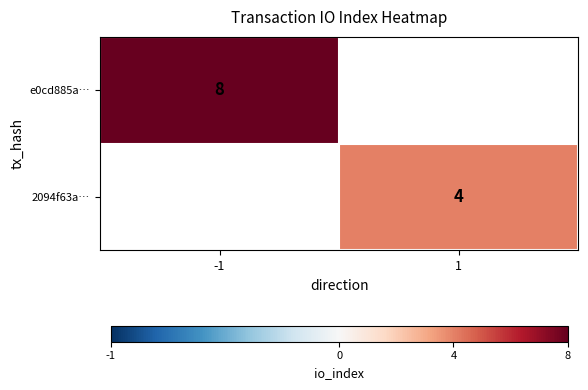

The value of e0cd885a… at -1 is 8. True or false?

True